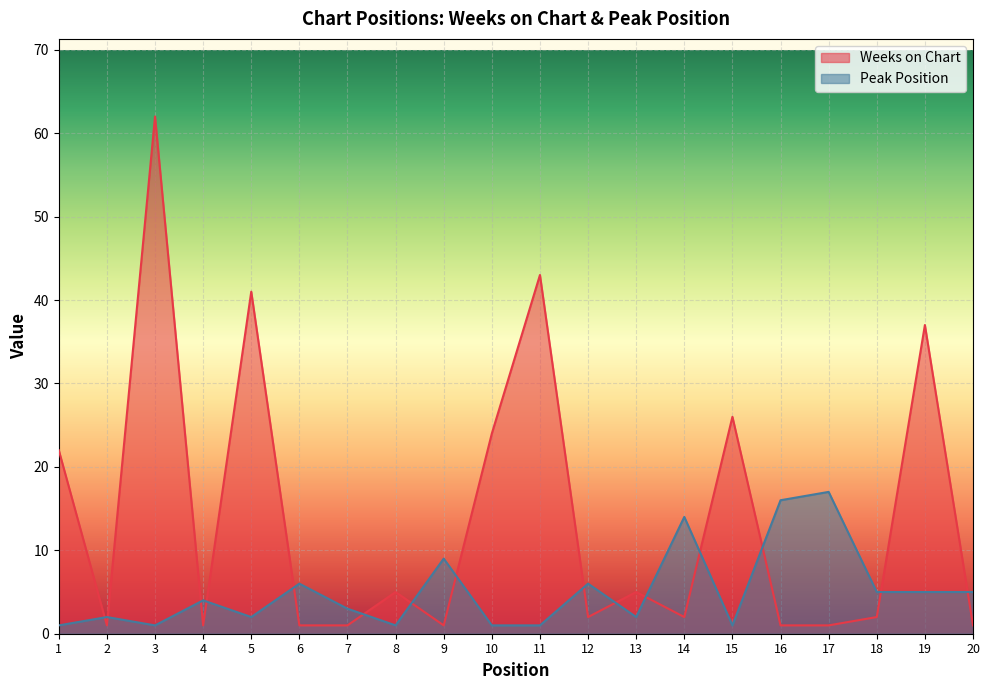

What value does the Peak Position series have at 4, to the nearest 5?

5